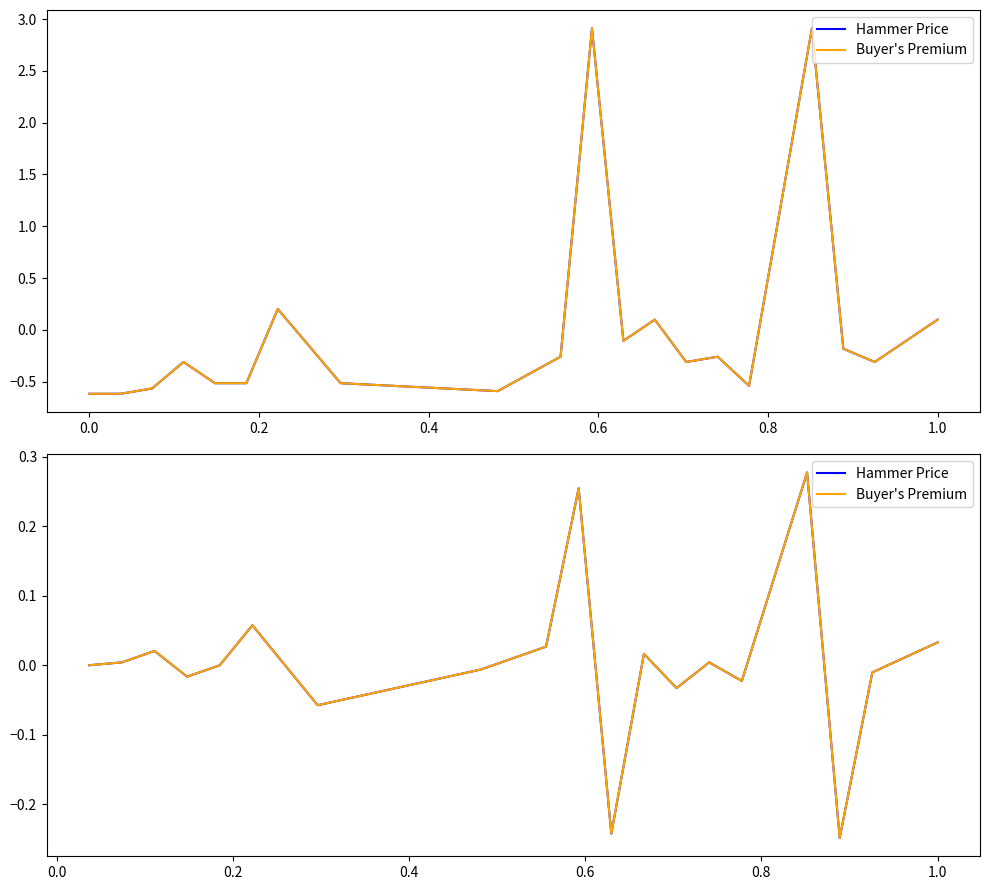

Which series has the largest total across all categories?

Hammer Price